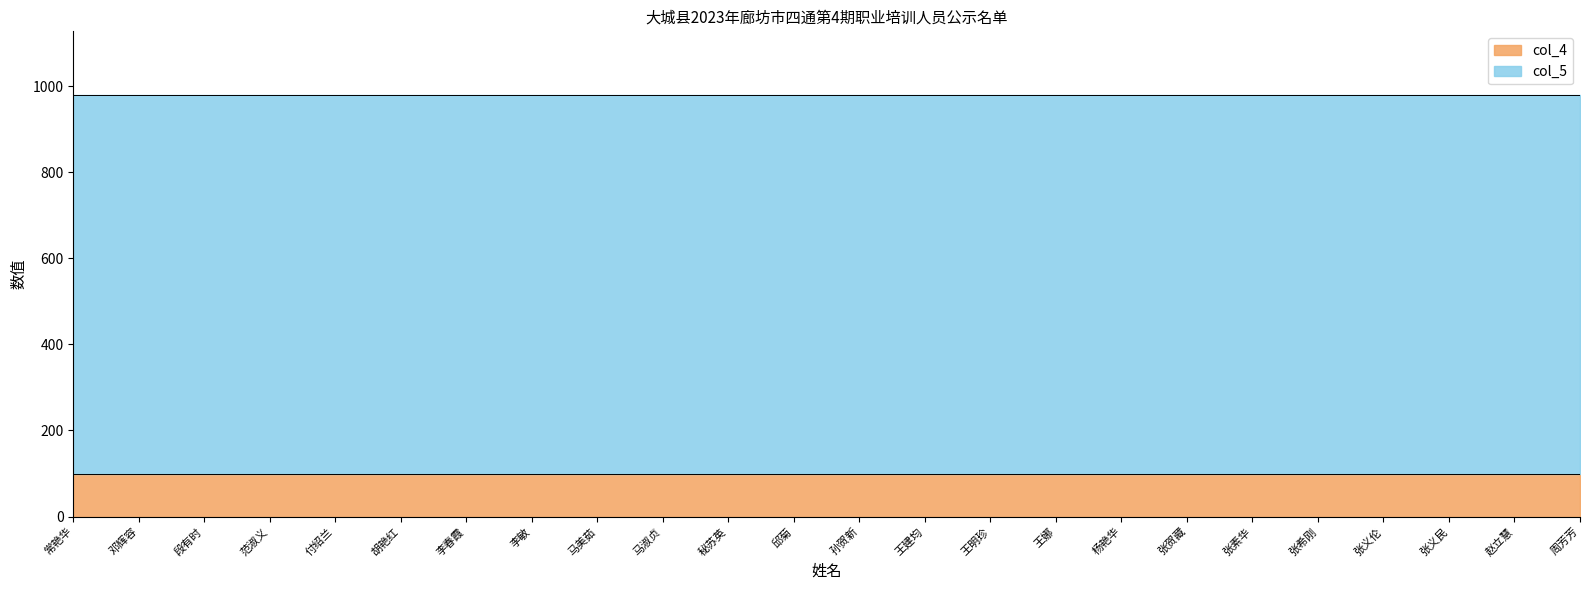

List the labels in order of col_5 value, largest first.

常艳华, 邓辉容, 段有时, 范淑义, 付绍兰, 胡艳红, 李春霞, 李敏, 马美茹, 马淑贞, 秘苏英, 邱菊, 孙贺新, 王建均, 王明珍, 王娜, 杨艳华, 张贺藏, 张素华, 张希刚, 张义伦, 张义民, 赵立慧, 周芳芳